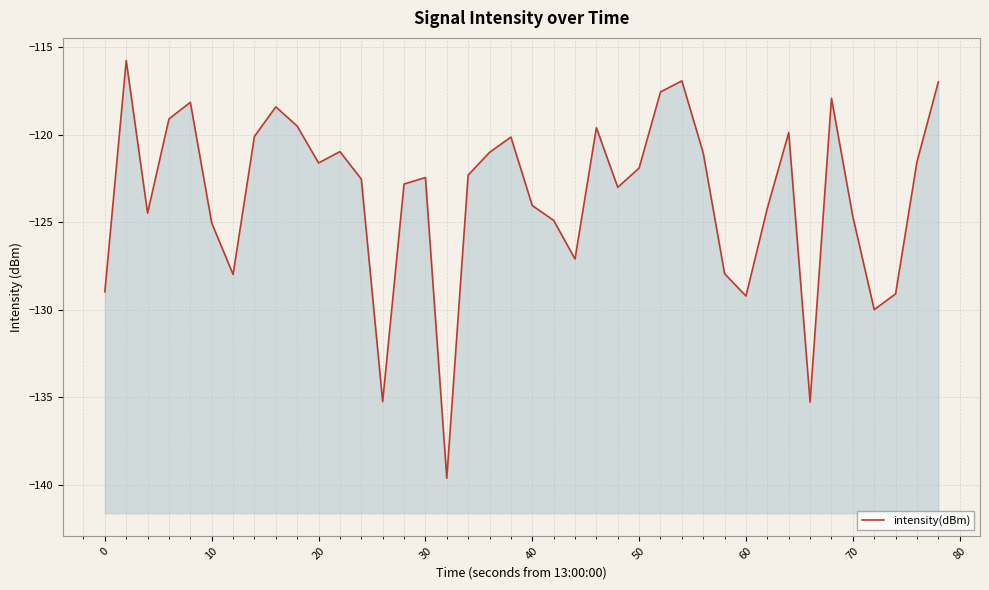

Is it true that the value at 14 is -181.0?

False